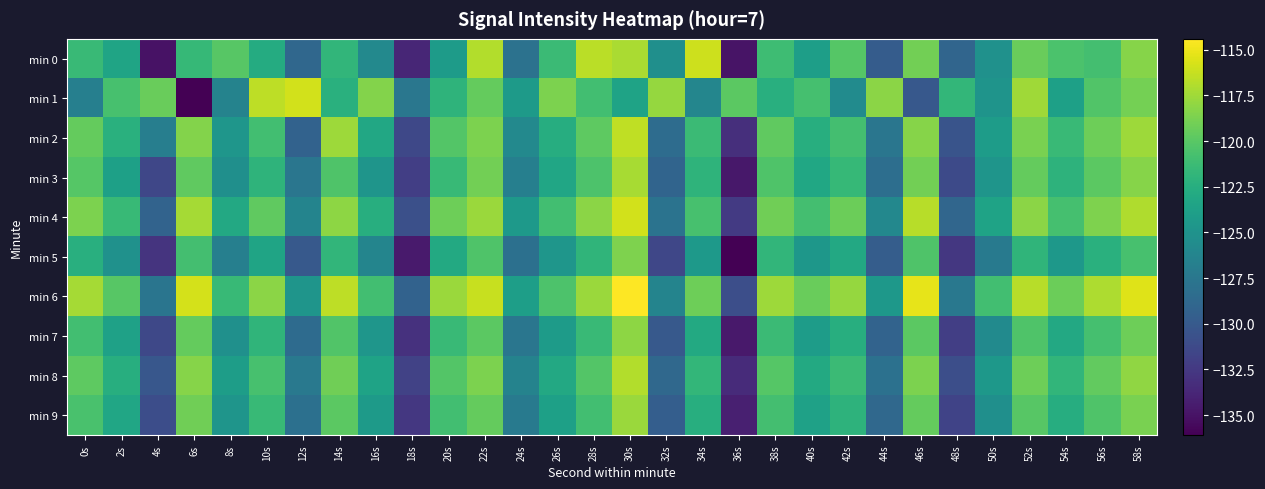

What is the greatest value displayed?

-114.4